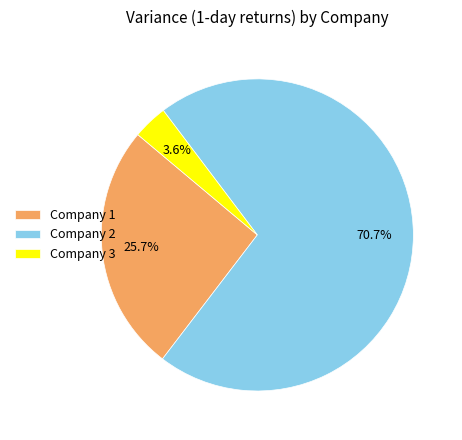

How many segments does this pie chart have?

3